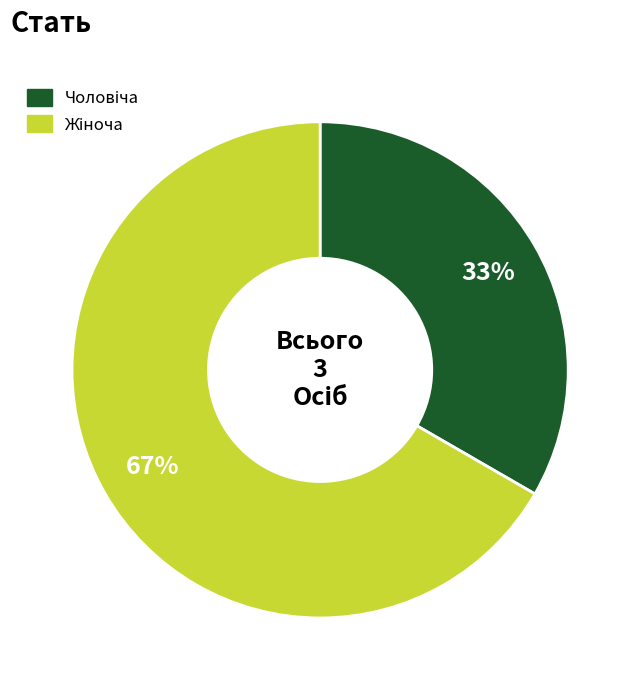

To the nearest percent, what is the average slice percentage?

50%